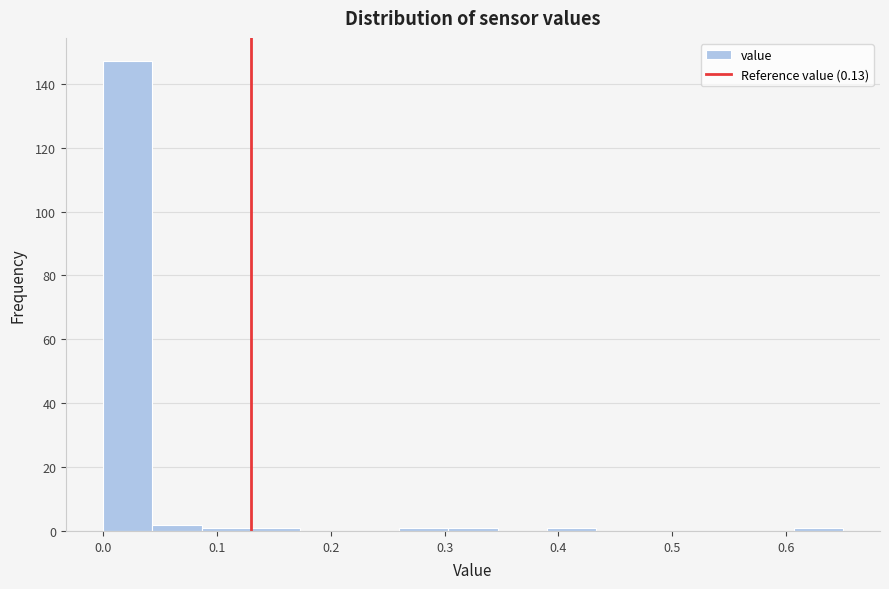

Reading left to right, list every bar in this chart as the range it spans on the x-axis followed by its height. Neither the bar edges nor the heights are printed on the chart, so give them approximately, as read against the axes.

0.00 to 0.04: 148
0.04 to 0.09: 2
0.09 to 0.13: under 2
0.13 to 0.17: under 2
0.17 to 0.22: 0
0.22 to 0.26: 0
0.26 to 0.30: under 2
0.30 to 0.35: under 2
0.35 to 0.39: 0
0.39 to 0.43: under 2
0.43 to 0.48: 0
0.48 to 0.52: 0
0.52 to 0.56: 0
0.56 to 0.61: 0
0.61 to 0.65: under 2